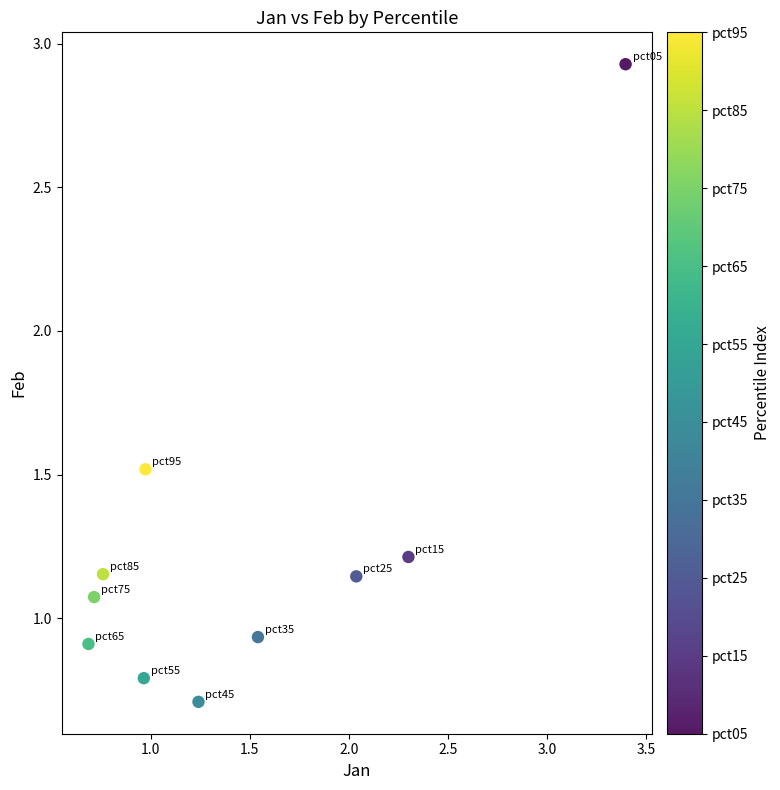

What is the range of X values (max minus min)?

2.7